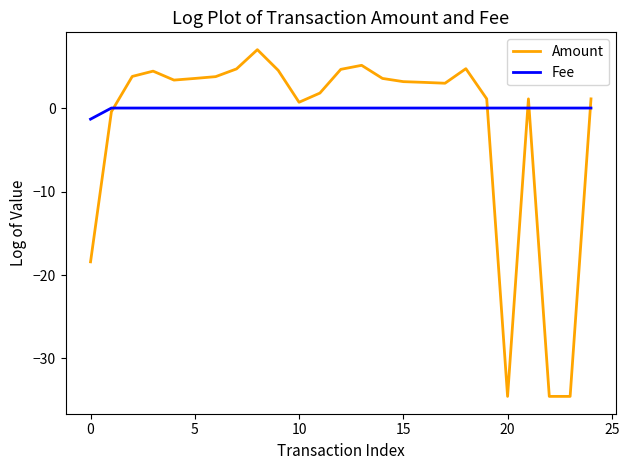

Which series has the largest total across all categories?

Fee